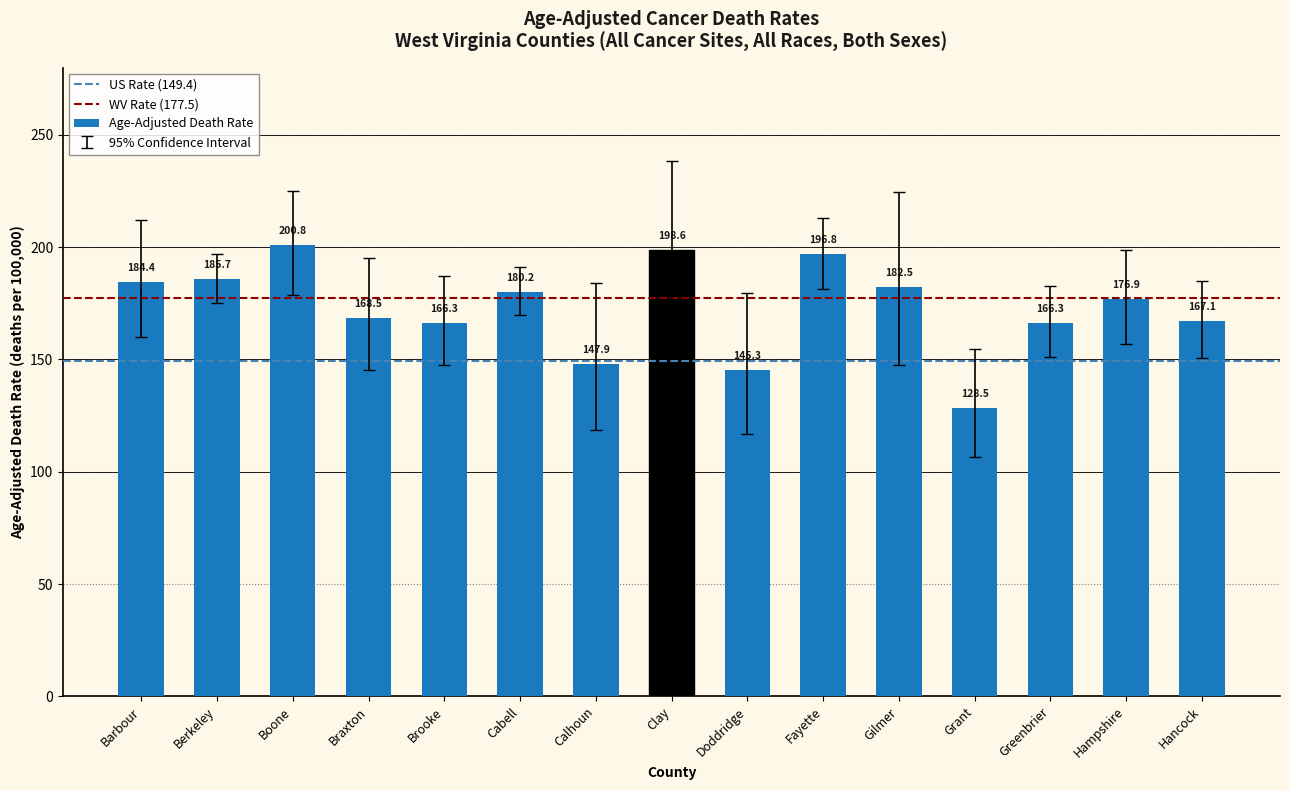

What is the ratio of the value at Clay to the value at Hancock?

1.2